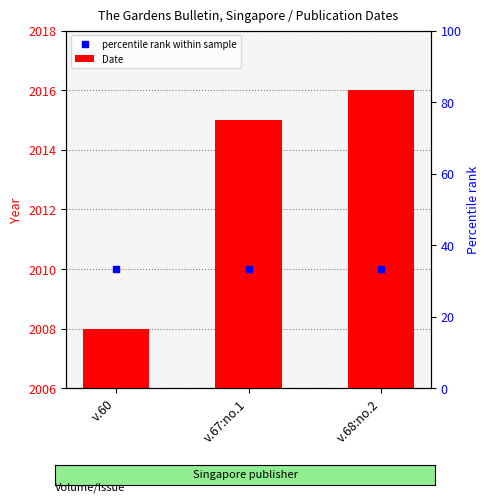

Reading left to right, transcribe all the data shown in this chart.

2008	2015	2016